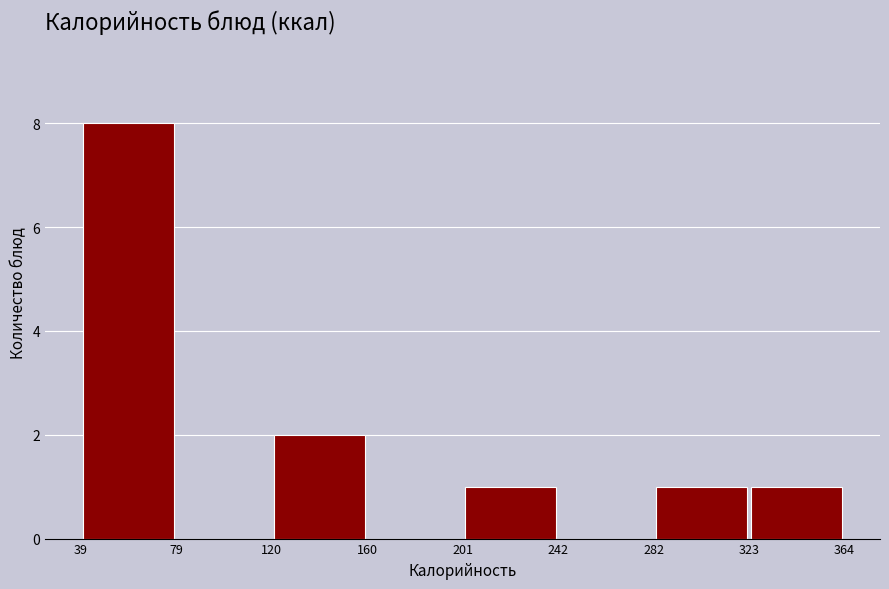

Which range on the x-axis has the tallest bar?

39 to 79